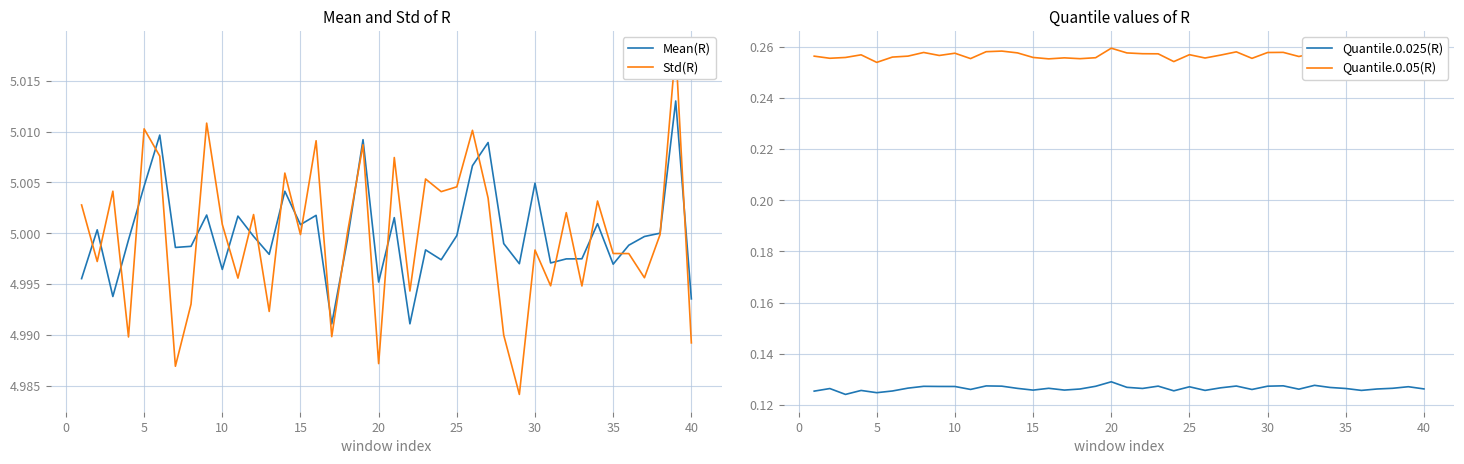

What is the sum of all Quantile.0.025(R) values?

5.1